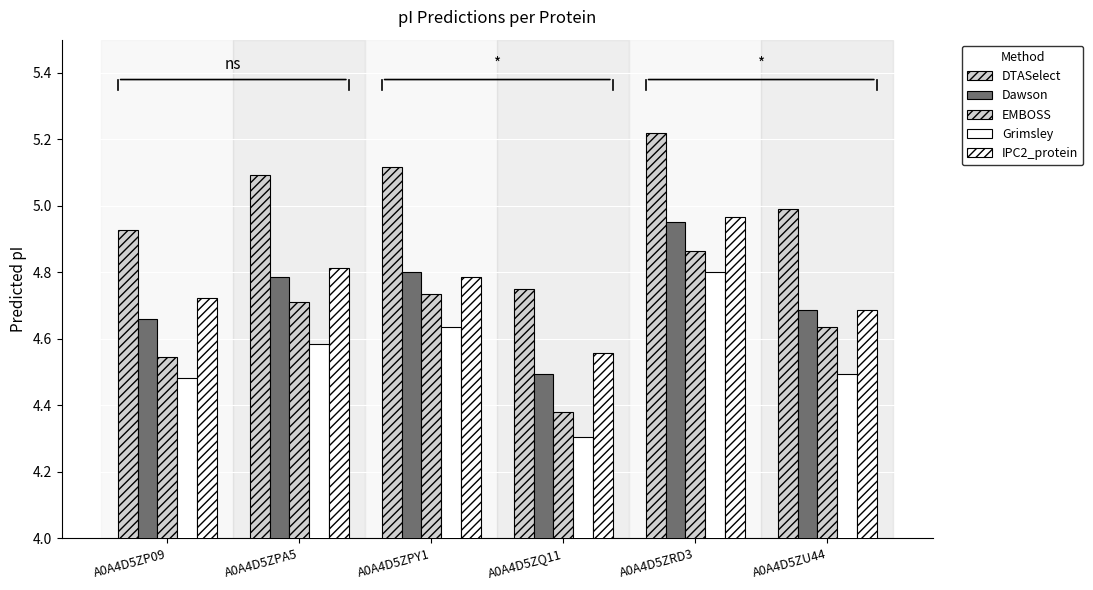

What is the spread (max minus min) of values at A0A4D5ZQ11?

0.4